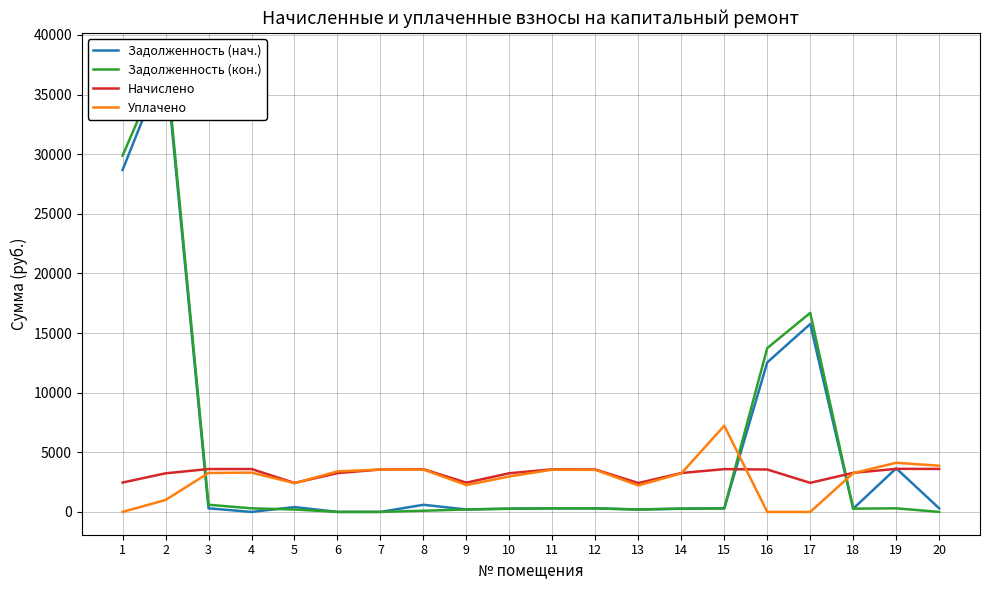

How many lines are shown in the chart?

4